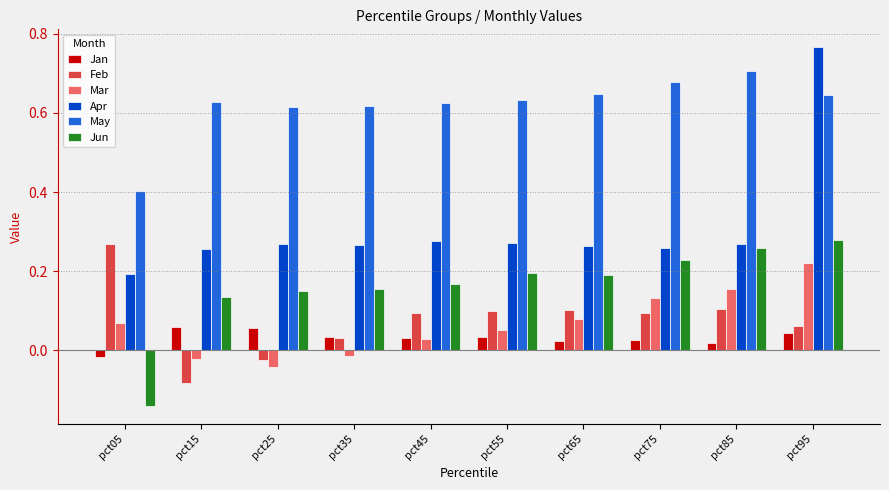

What is the sum of all May values?

6.2